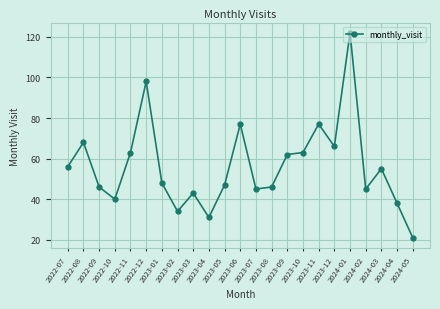

Reading left to right, extract all data points from this chart.

2022-07=56	2022-08=68	2022-09=46	2022-10=40	2022-11=63	2022-12=98	2023-01=48	2023-02=34	2023-03=43	2023-04=31	2023-05=47	2023-06=77	2023-07=45	2023-08=46	2023-09=62	2023-10=63	2023-11=77	2023-12=66	2024-01=122	2024-02=45	2024-03=55	2024-04=38	2024-05=21